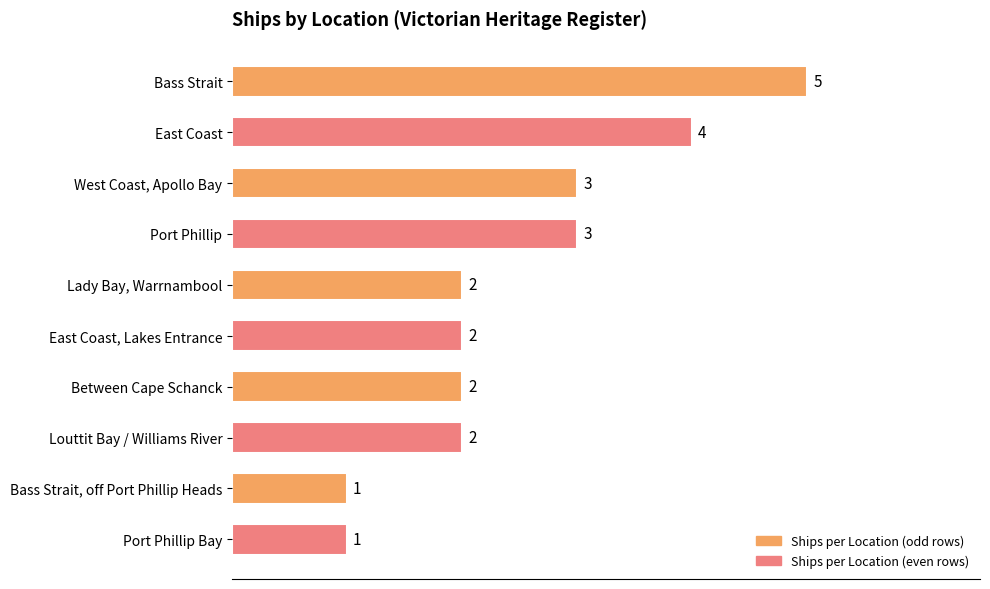

What is the label of the 10th bar from the bottom?

Bass Strait